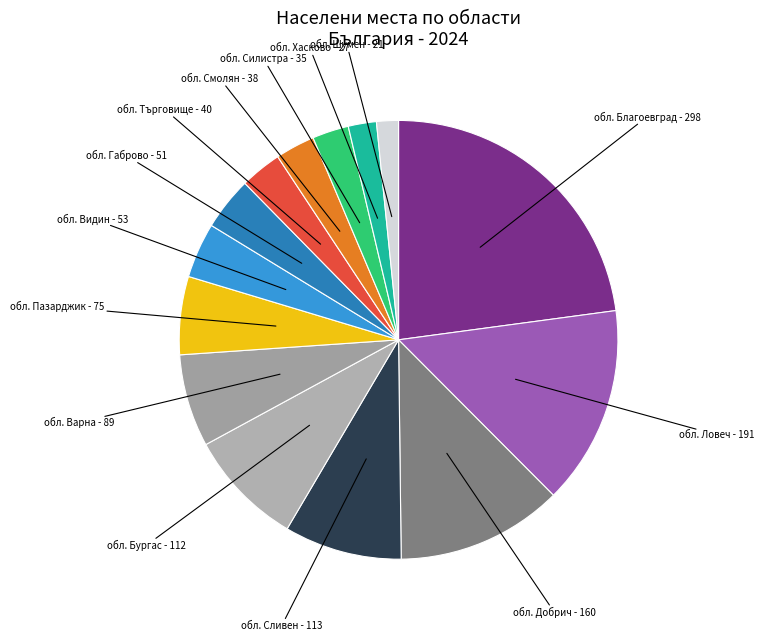

Which slice is the largest?

обл. Благоевград